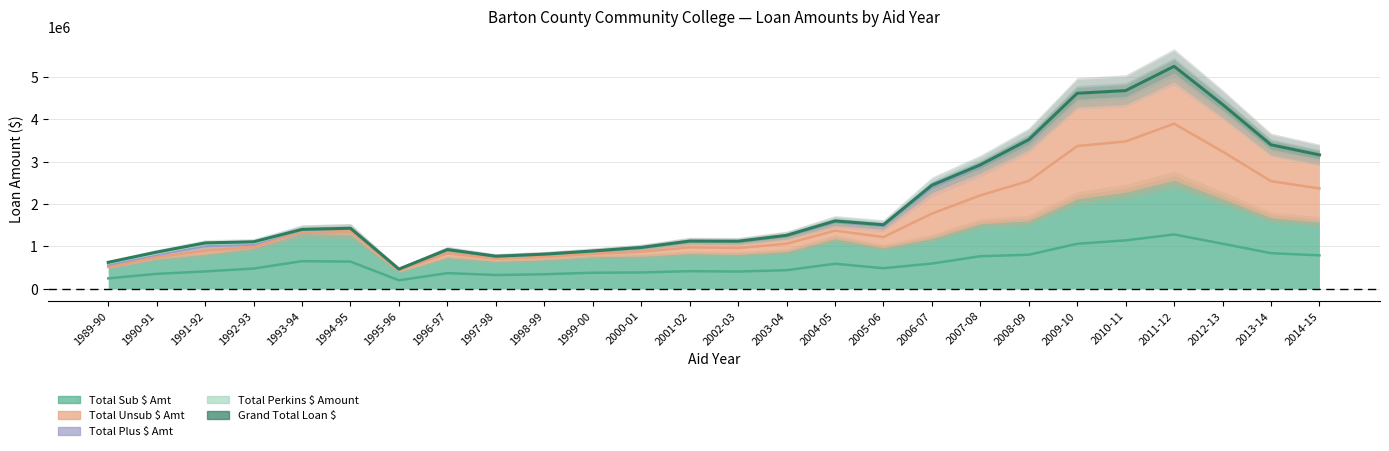

In Total Plus $ Amt, how many points are lower than both neighbors (excluding endpoints)?

4